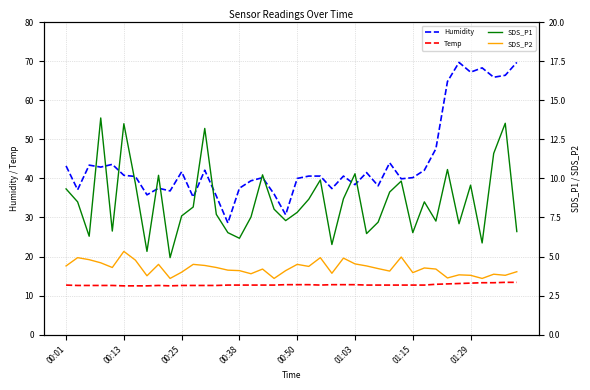

At how many categories does at least one series exceed 64?

7